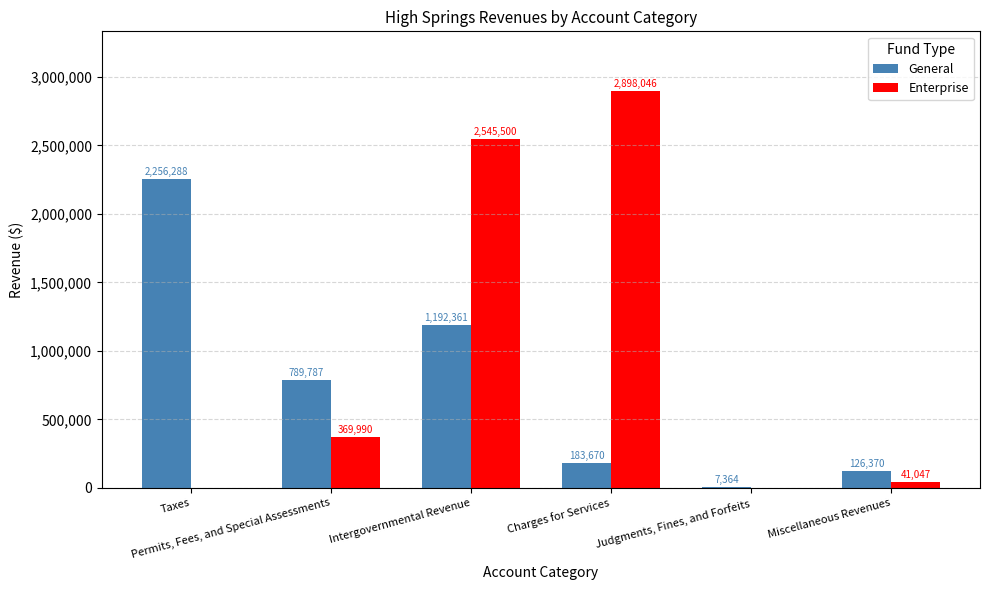

The value of Enterprise at Judgments, Fines, and Forfeits is 0. True or false?

True